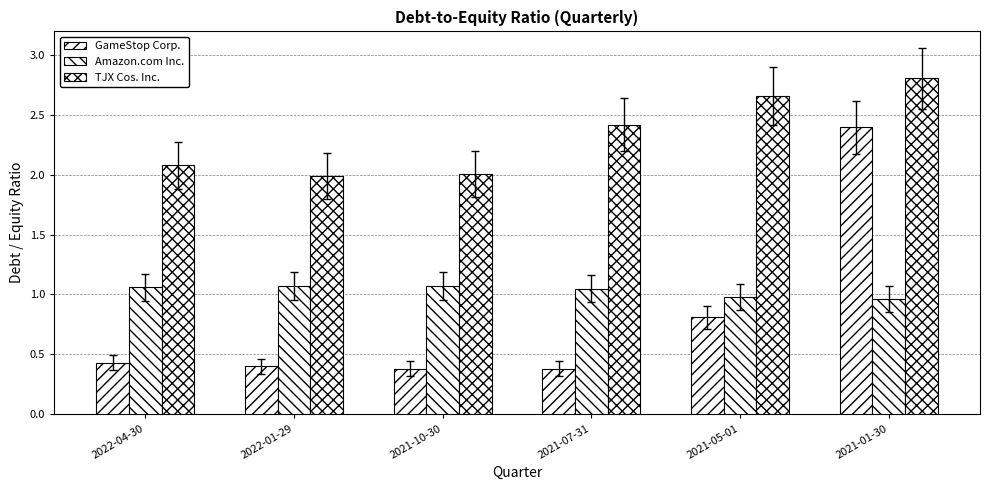

What is the spread (max minus min) of values at 2022-01-29?

1.6